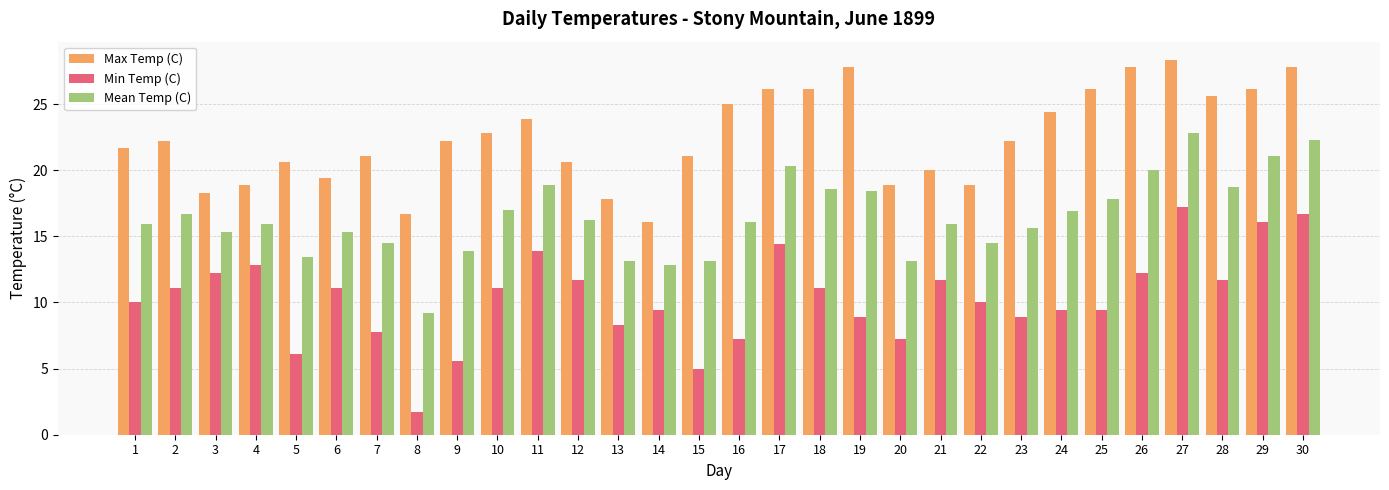

Which series has the largest range (max minus min)?

Min Temp (C)